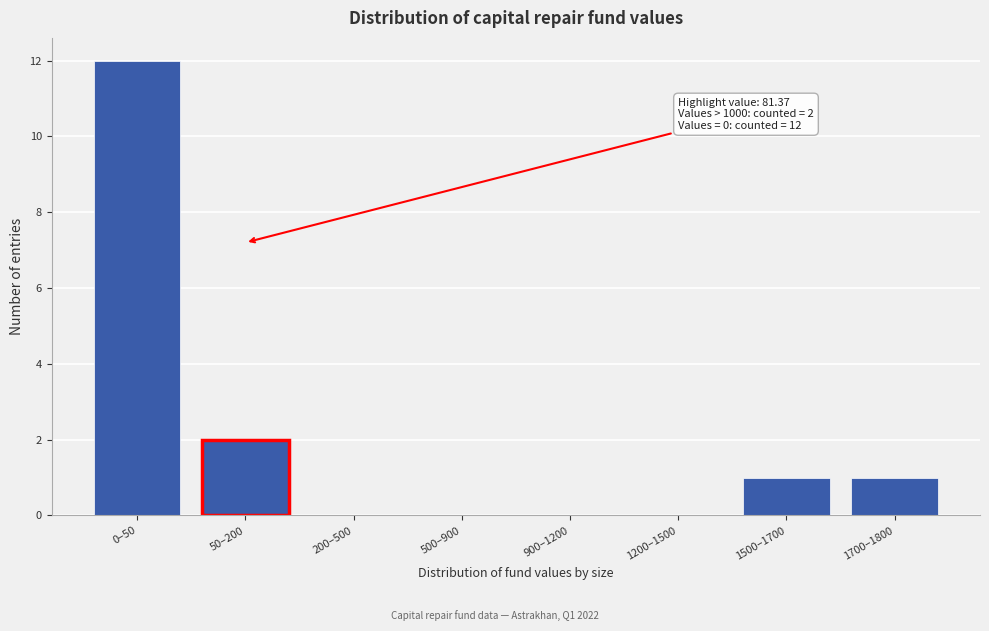

Reading right to left, extract all data points from this chart.

1700–1800=1	1500–1700=1	1200–1500=0	900–1200=0	500–900=0	200–500=0	50–200=2	0–50=12